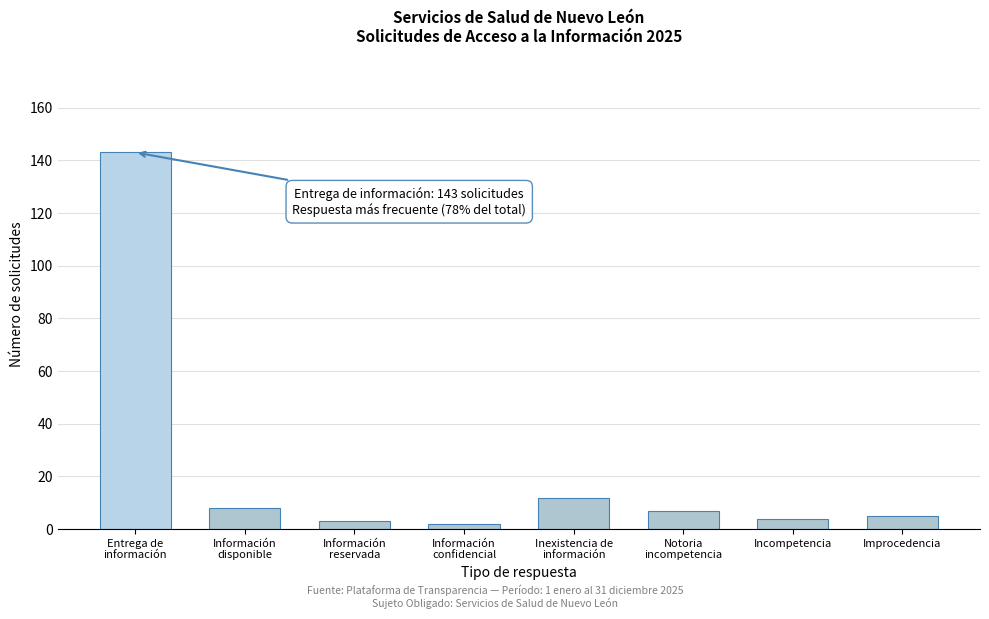

Reading left to right, what are all the values shown in this chart?

143	8	3	2	12	7	4	5